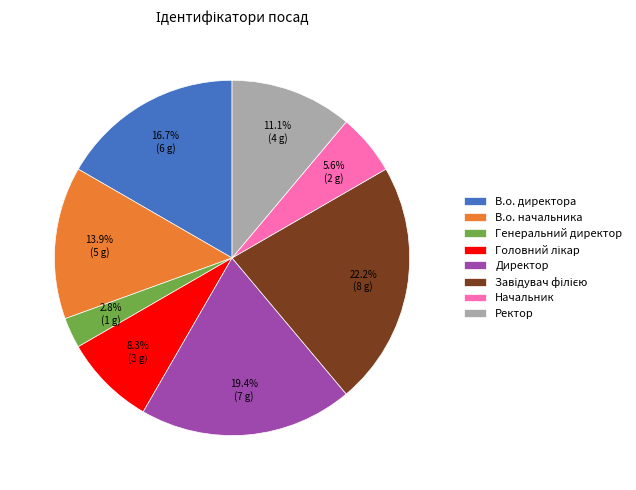

What is the ratio of the value at Ректор to the value at В.о. начальника?

0.8